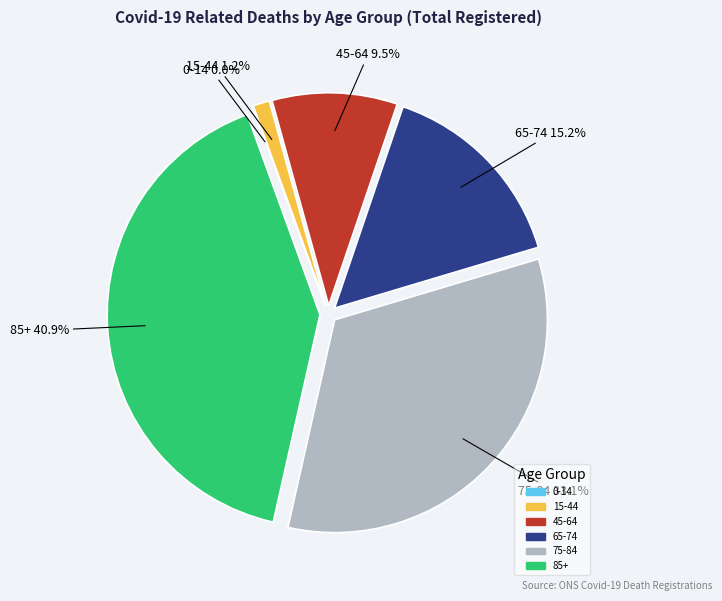

What portion of the pie excludes 85+?

59.1%